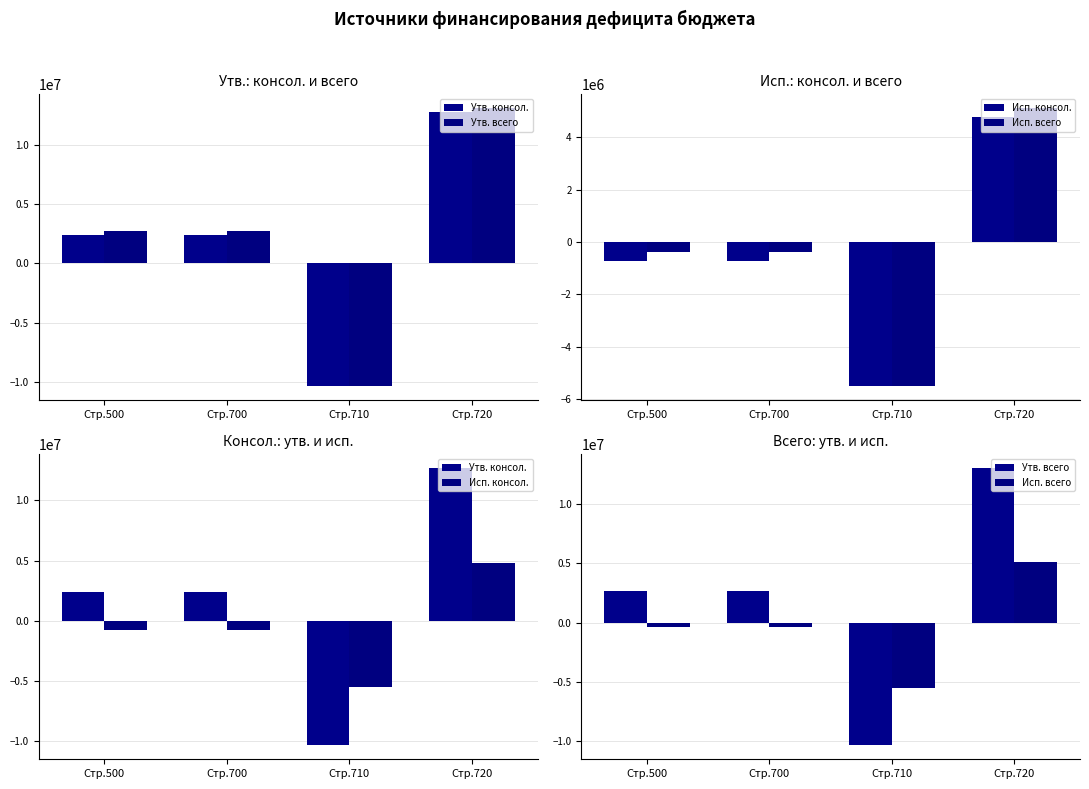

What are all the series names shown in the legend?

Утв. консол., Утв. всего, Исп. консол., Исп. всего